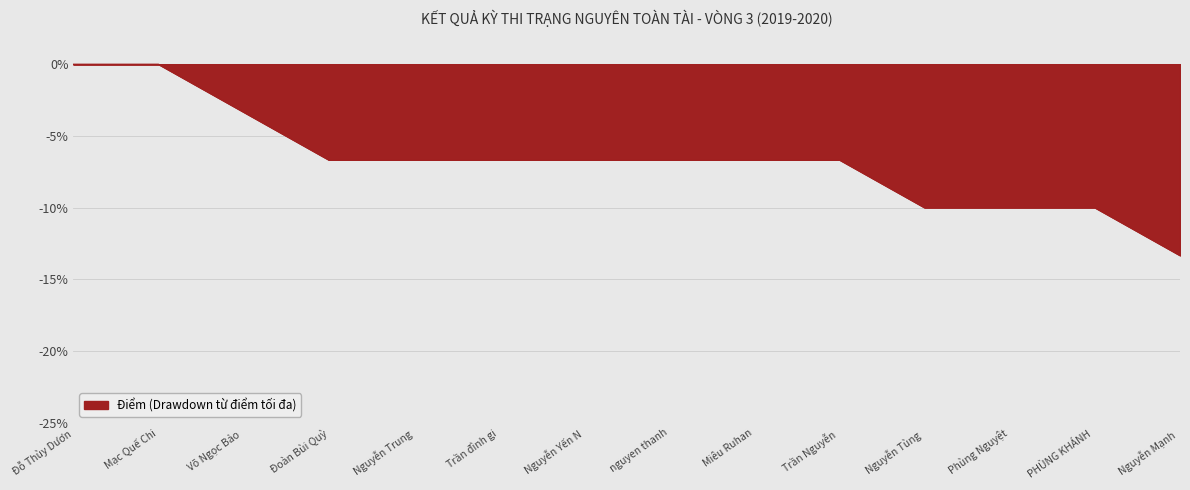

What is the difference between the maximum and minimum values?

13.3